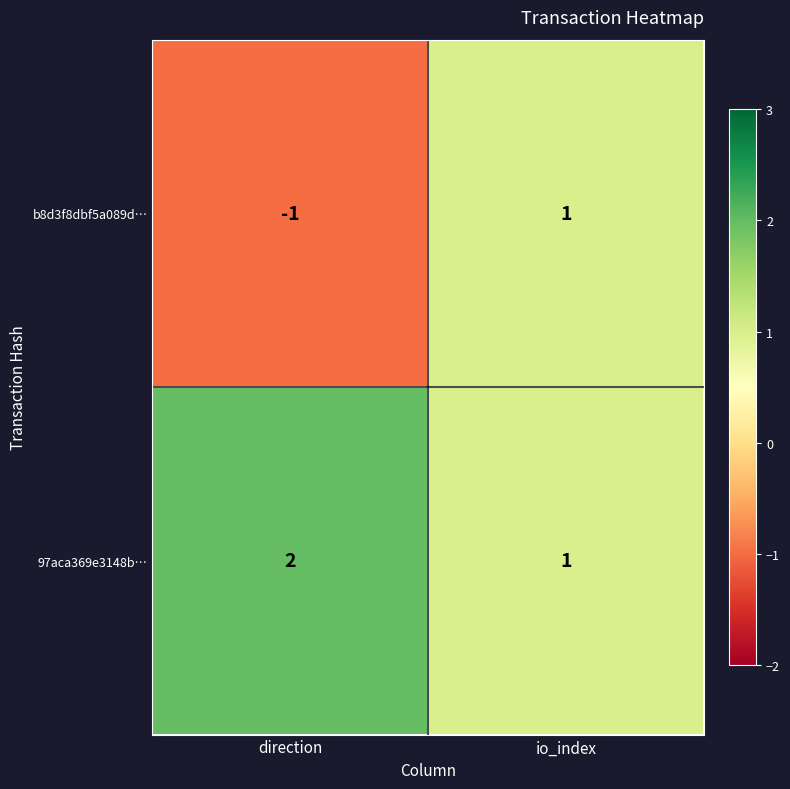

Reading left to right, what are all the values shown in this chart?

b8d3f8dbf5a089d…: -1	1
97aca369e3148b…: 2	1